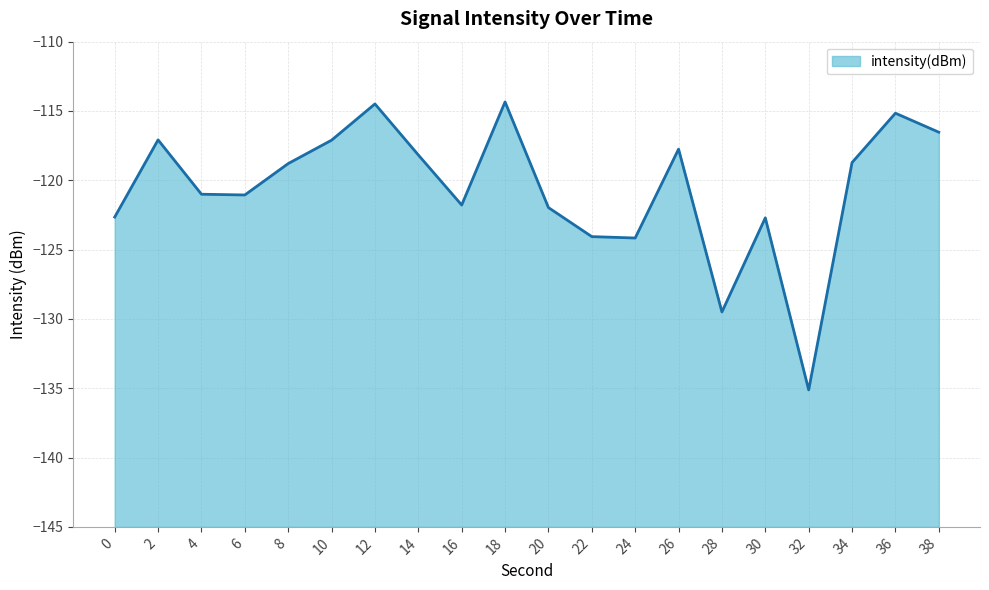

What is the smallest value displayed?

-135.1